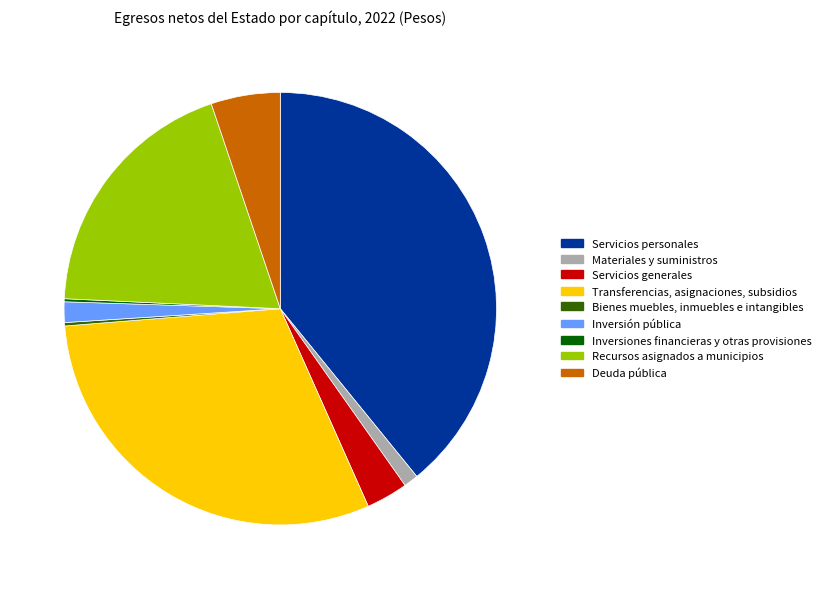

Approximately how many times larger is the value at Deuda pública compared to Transferencias, asignaciones, subsidios?

0.2